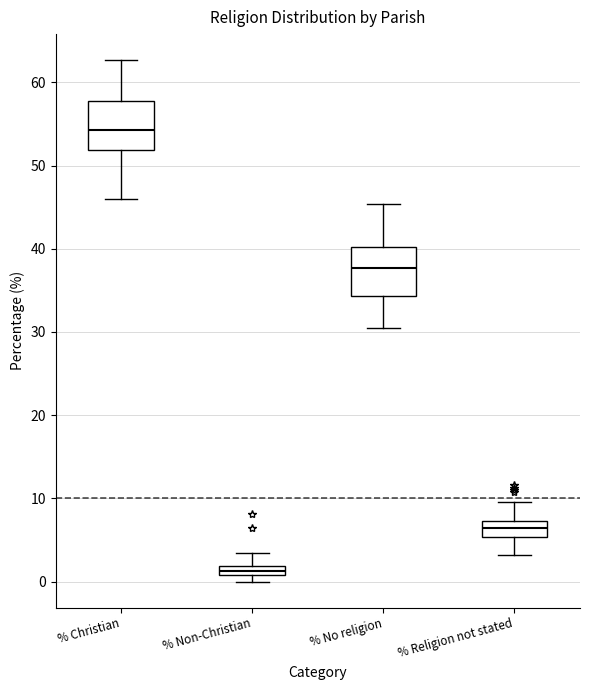

Which box's median line is the lowest?

% Non-Christian